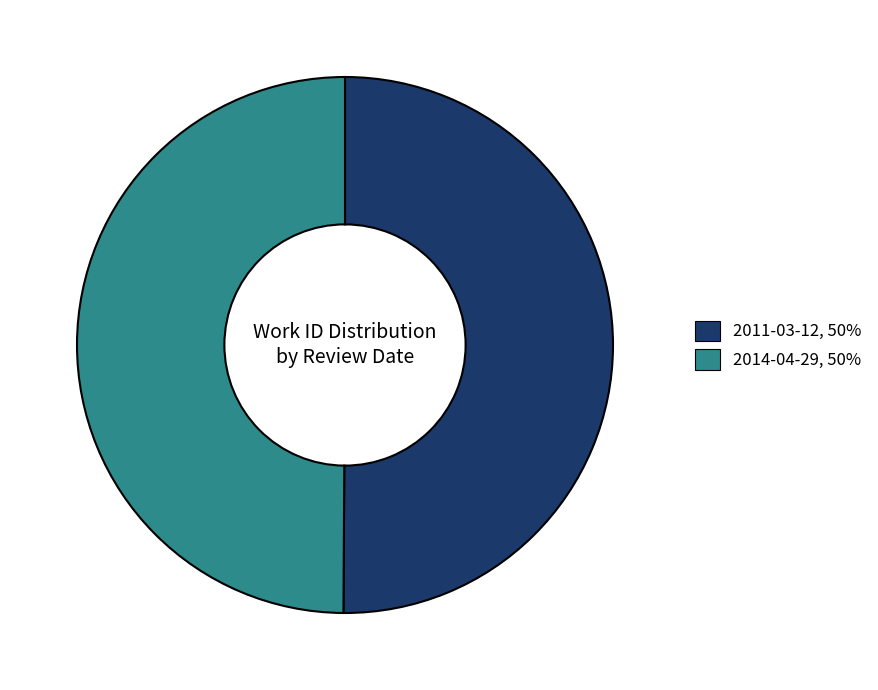

How many slices are in this pie chart?

2